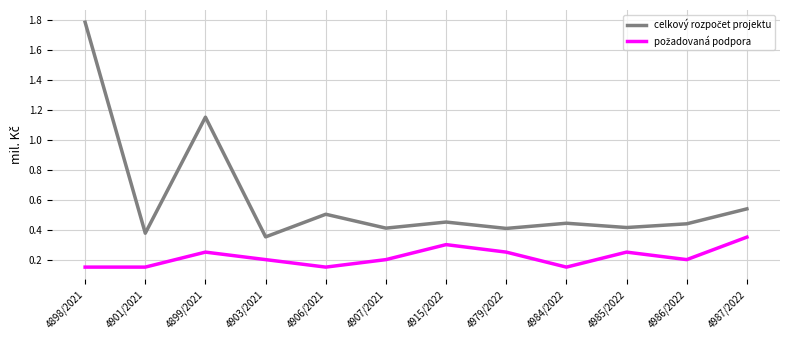

How many distinct data groups are displayed?

2